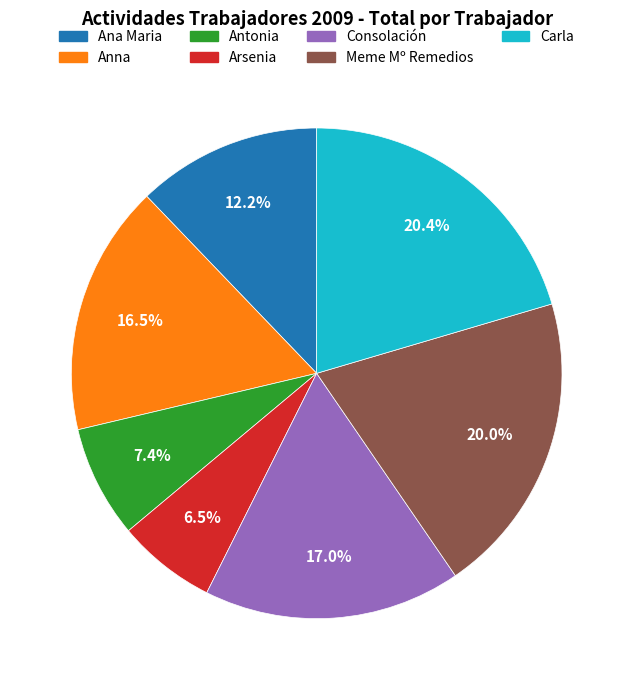

Does Consolación account for over 50% of the chart?

No